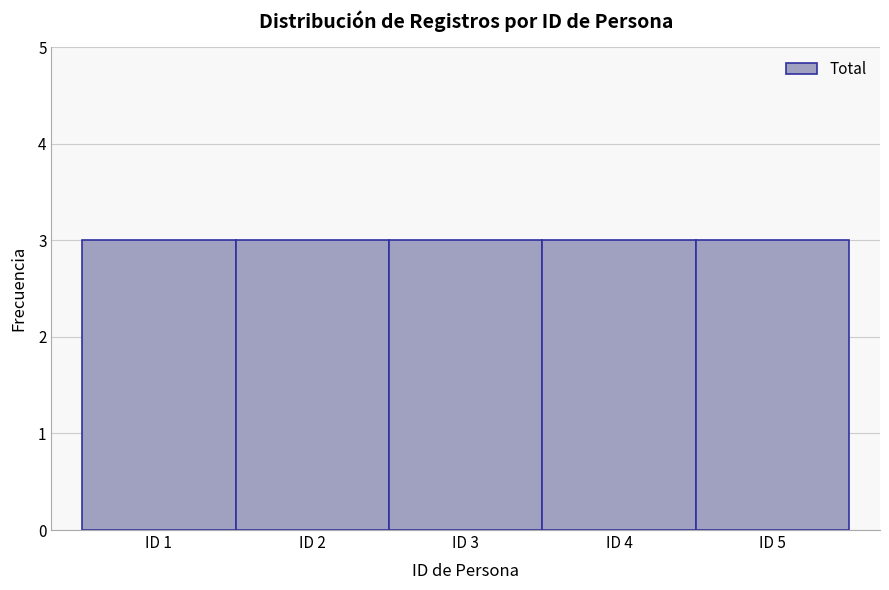

What is the height of the bar covering 1.5 to 2.5 on the x-axis? The values are not printed on the chart, so give them approximately, as read against the axis.

3